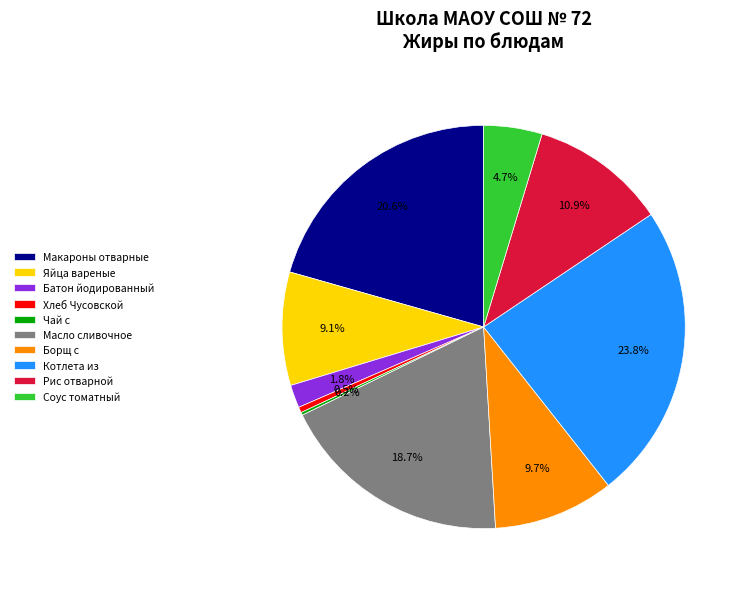

Which has a higher value, Макароны отварные or Борщ с?

Макароны отварные